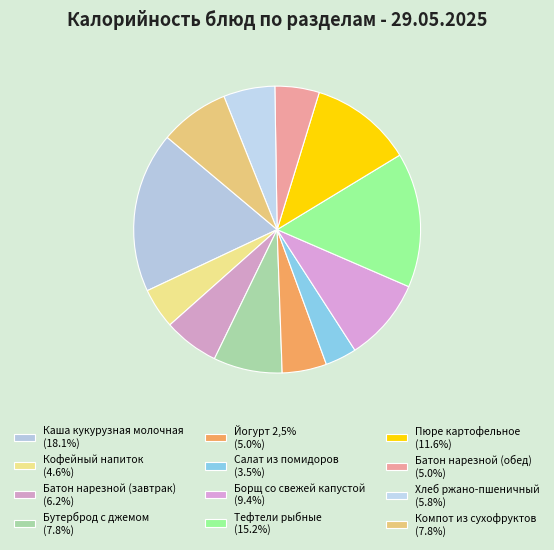

Do Каша кукурузная молочная and Батон нарезной (завтрак) together represent more than half of the pie?

No